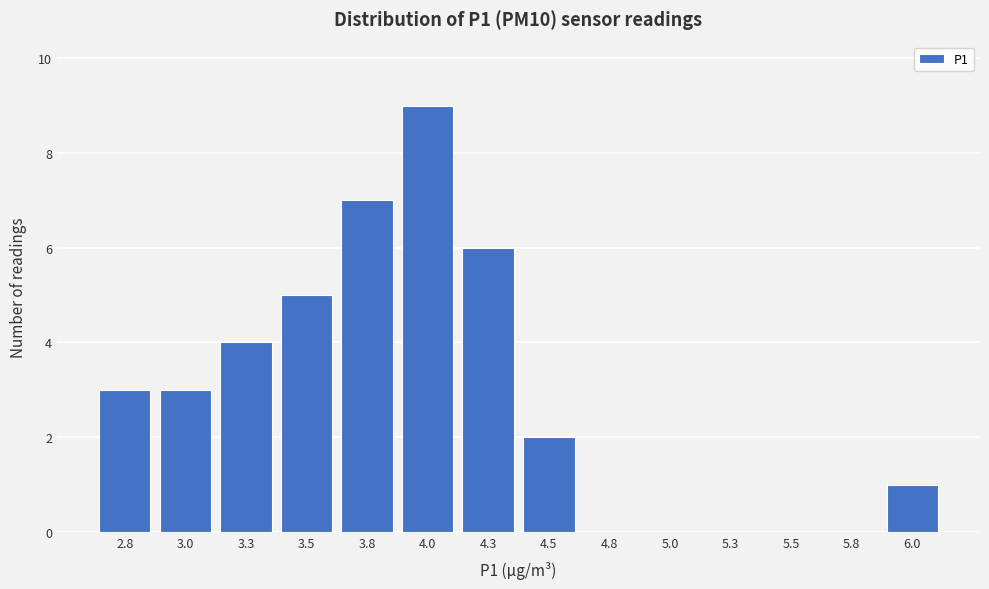

Reading left to right, extract all data points from this chart.

2.8=3	3.0=3	3.3=4	3.5=5	3.8=7	4.0=9	4.3=6	4.5=2	4.8=0	5.0=0	5.3=0	5.5=0	5.8=0	6.0=1